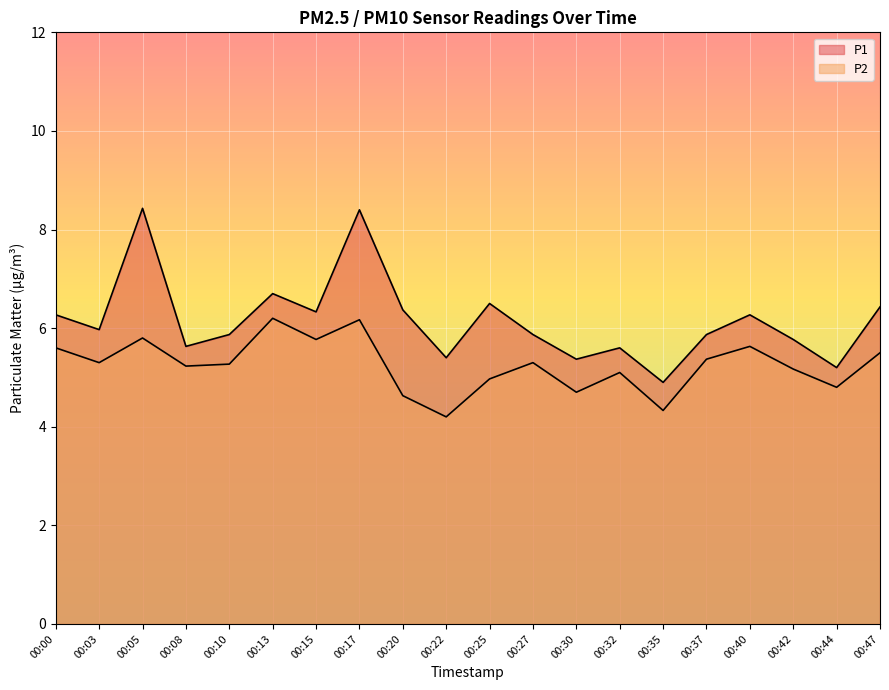

Read the P1 value at 00:05.

8.4